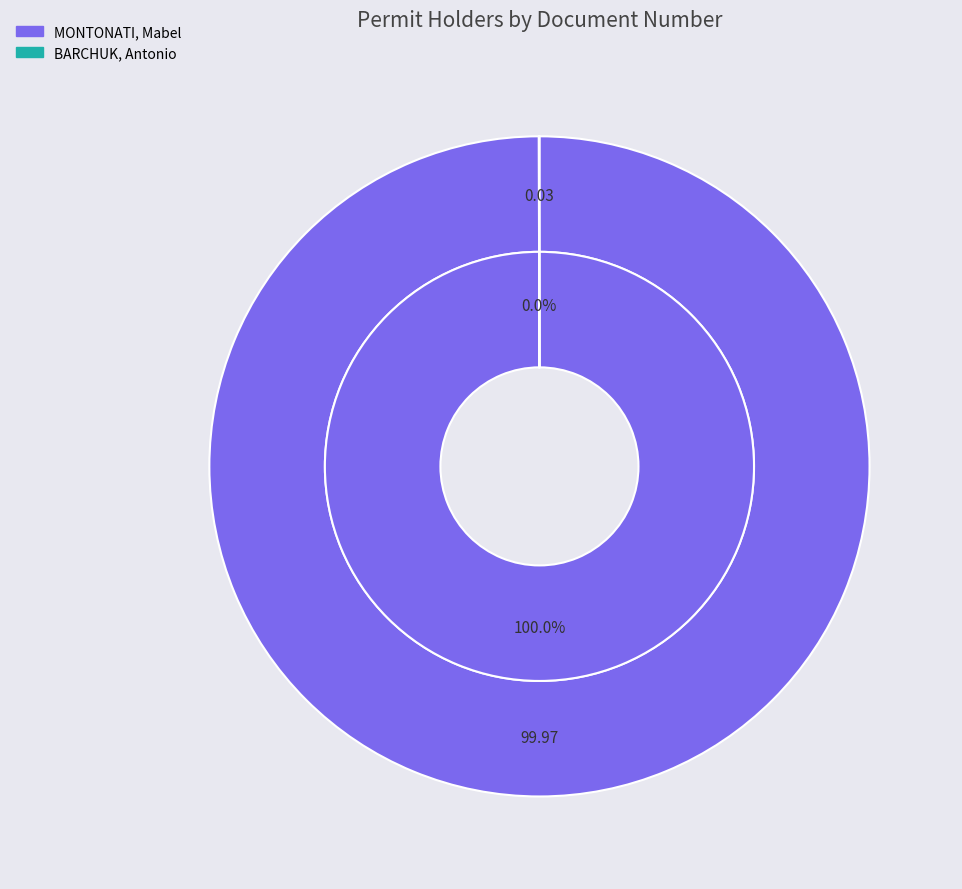

Between BARCHUK, Antonio and MONTONATI, Mabel, which is larger?

MONTONATI, Mabel